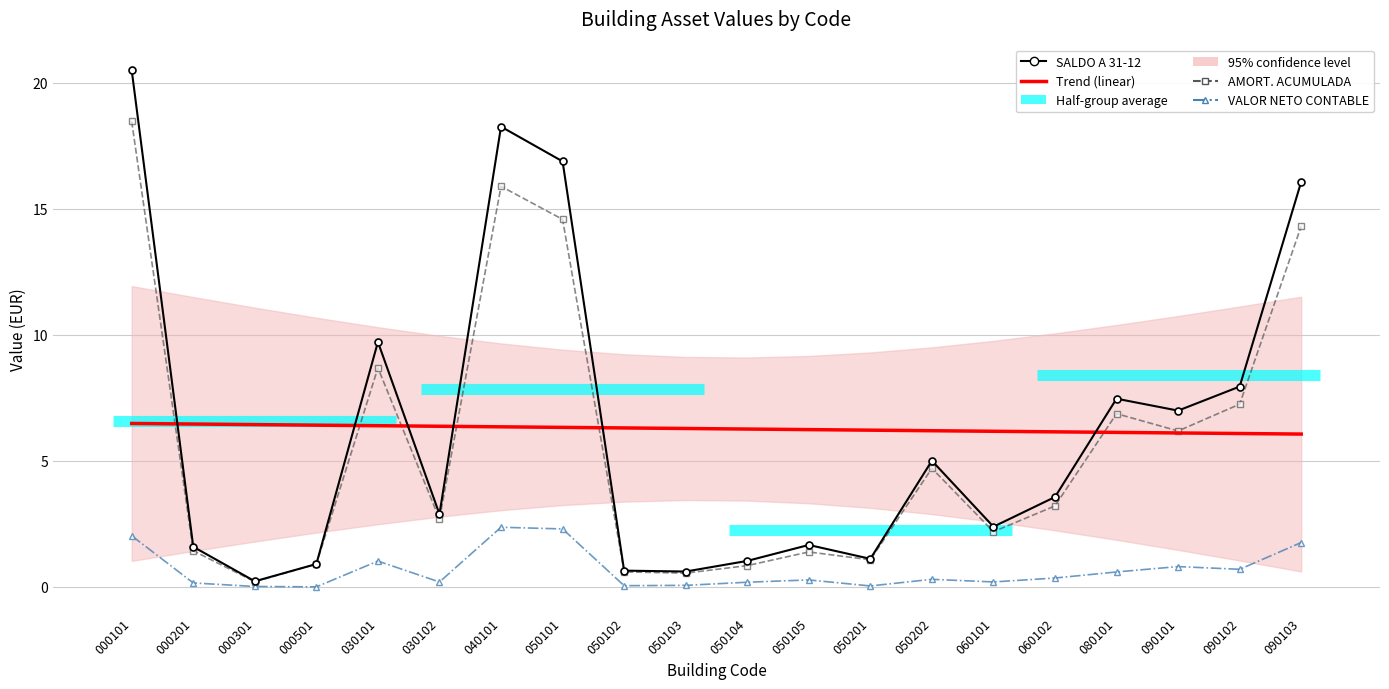

At which label does VALOR NETO CONTABLE reach its peak?

040101